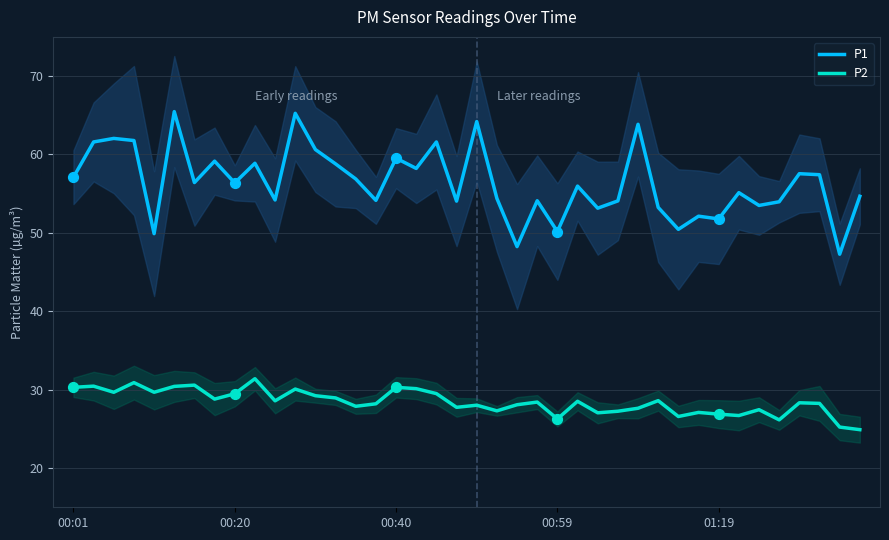

What is the total value across all series at 38?

72.5